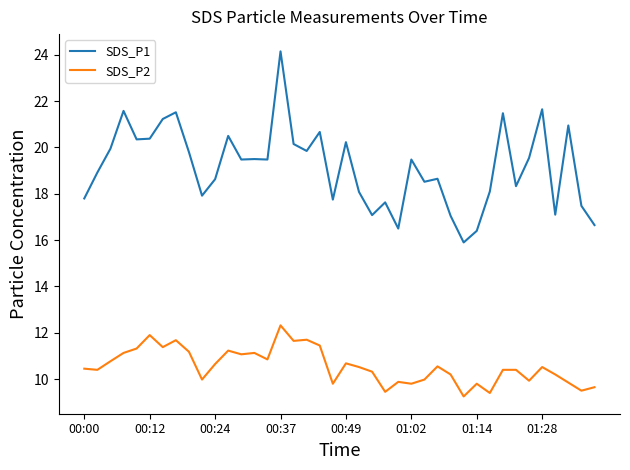

Rank the series by their maximum value, from highest to lowest.

SDS_P1, SDS_P2